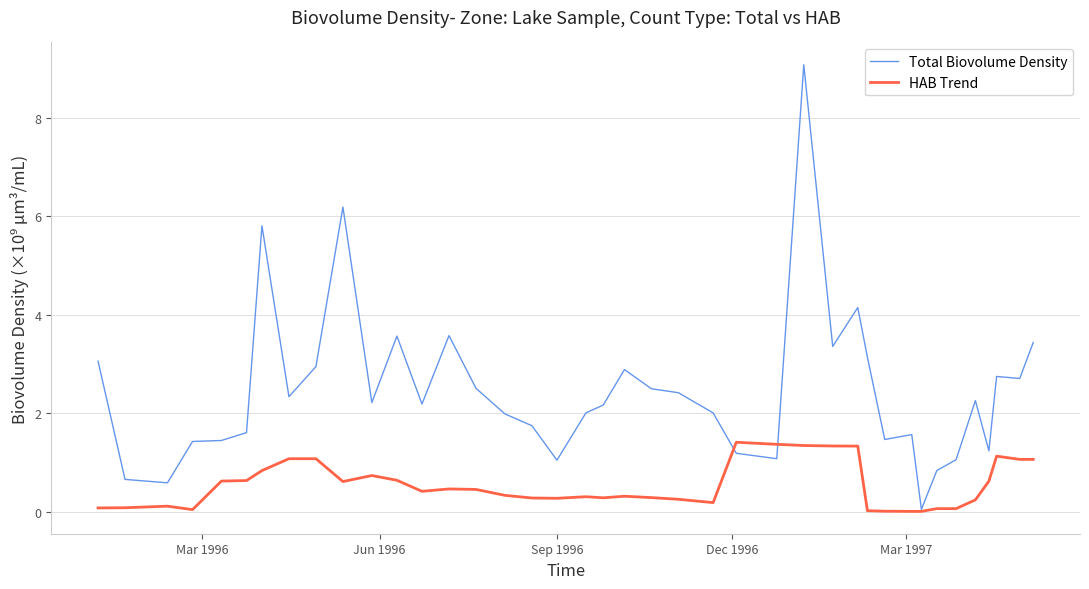

Which series has the largest total across all categories?

Total Biovolume Density